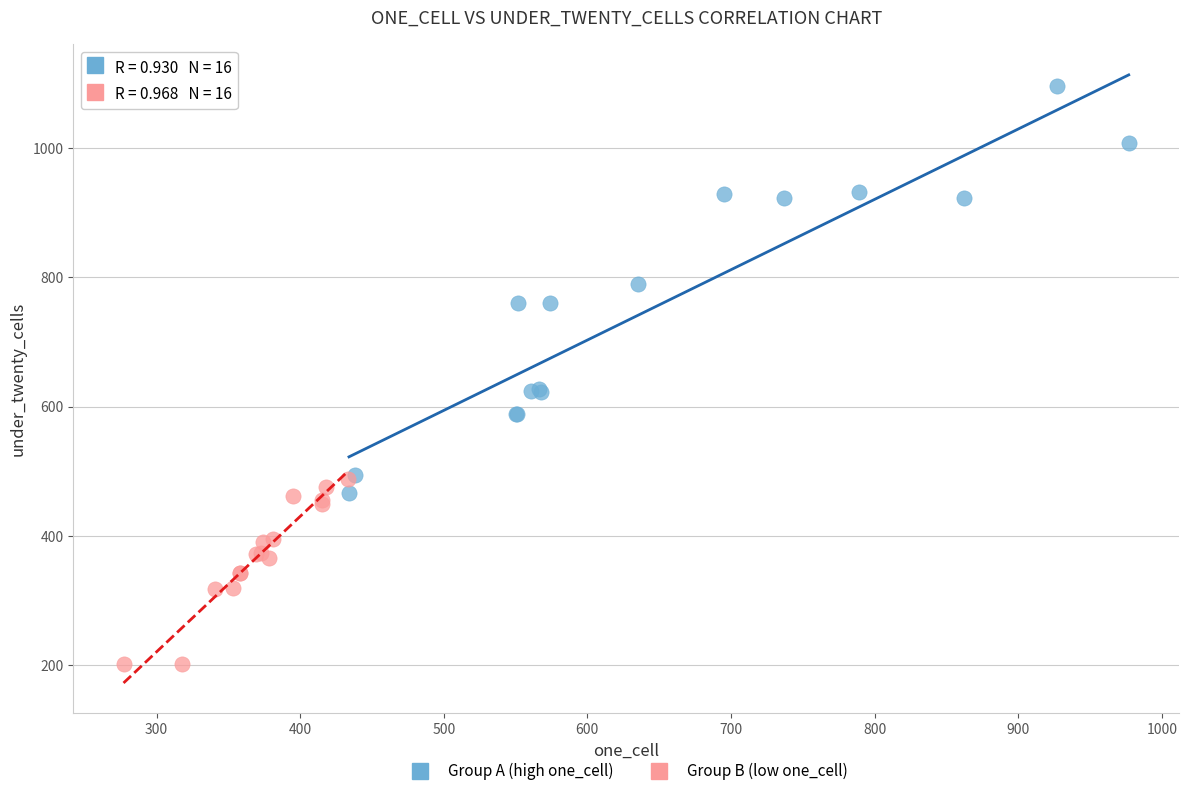

What are all the series names shown in the legend?

Group A (high one_cell), Group B (low one_cell)